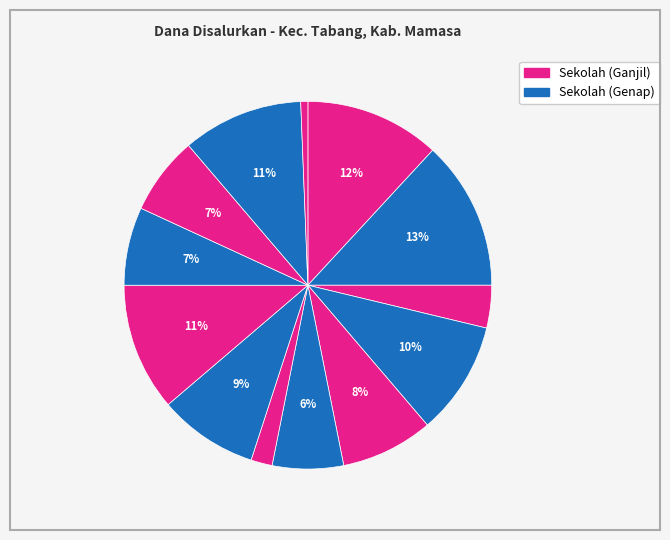

Rank the categories by value from highest to lowest.

SD N. 006 KALAMA, SD N. 005 TABANG, SDN 003 MAWA, SDN. 001 LIMBONG, SD NEGERI 002 TANDUNG, SDK. 009 RATTEBAKARU, SD NEGERI 011 RARUNAN, SDN 004 LAMBA, SDN 013 TULLU, SDK 010 TINUA TONDON TALODO, SD N. 008 BUTTU BUTTU, SDK 012 BUTTU DEWATA, SDN. 007 TIMBAAN